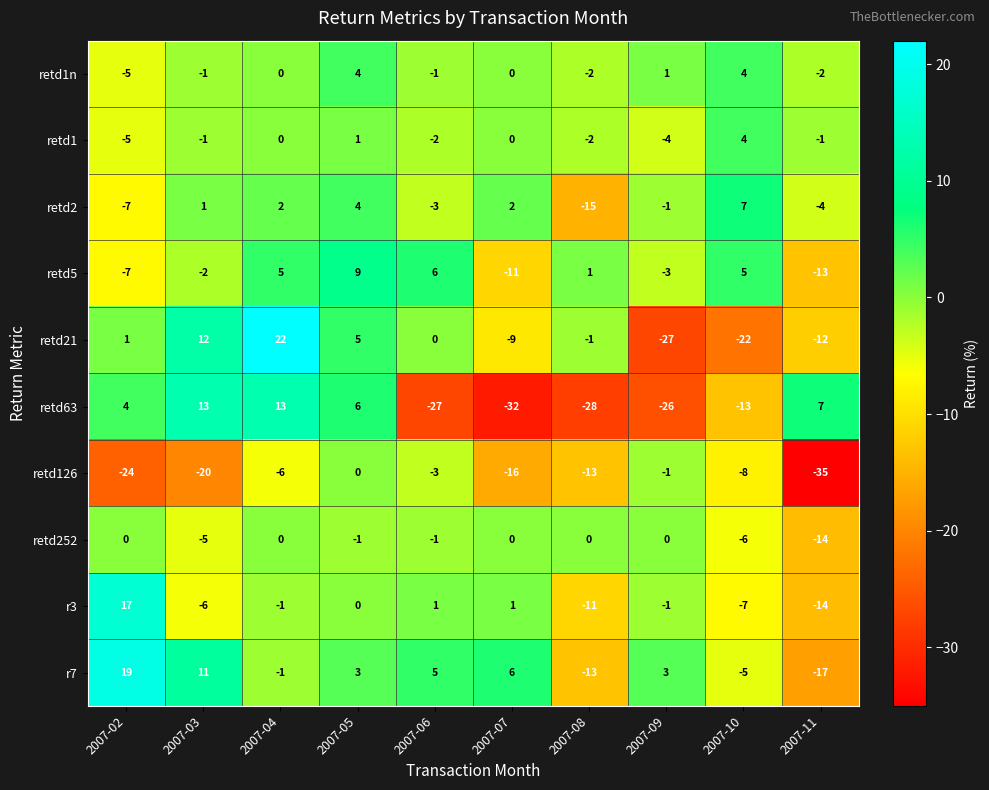

List the labels in order of retd126 value, largest first.

2007-05, 2007-09, 2007-06, 2007-04, 2007-10, 2007-08, 2007-07, 2007-03, 2007-02, 2007-11